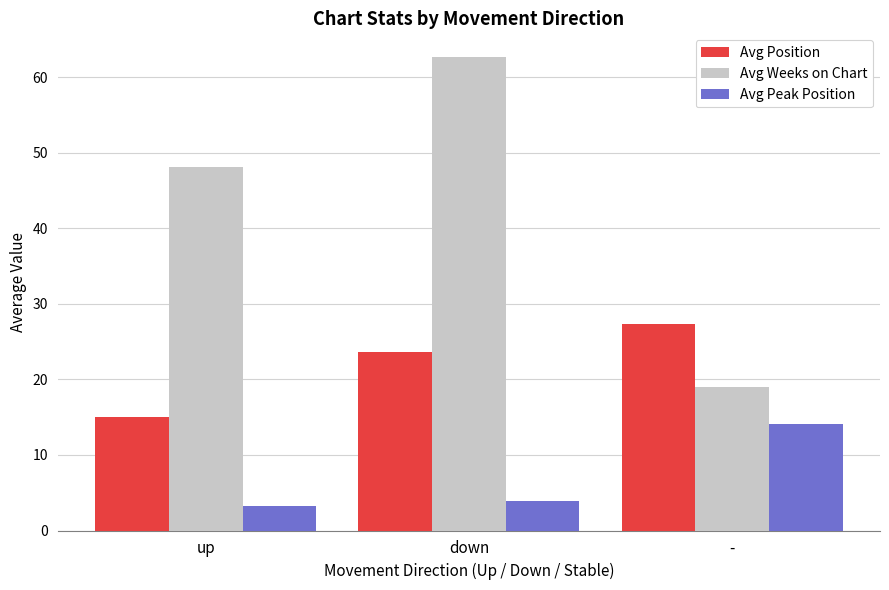

Rank the categories by Avg Position value from highest to lowest.

-, down, up